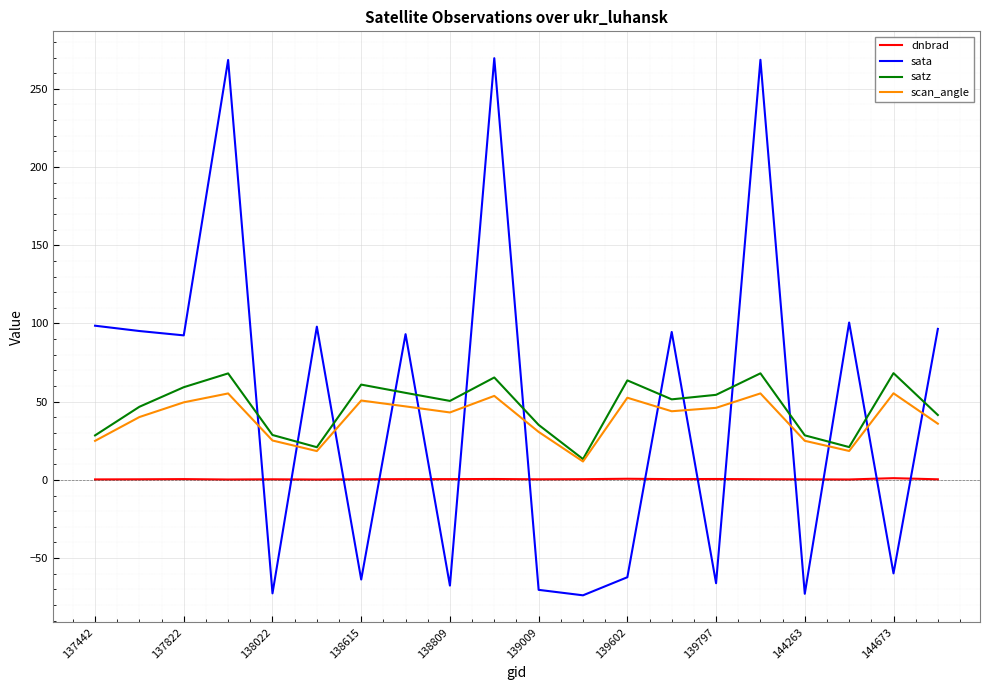

What is the maximum value for scan_angle?

55.4